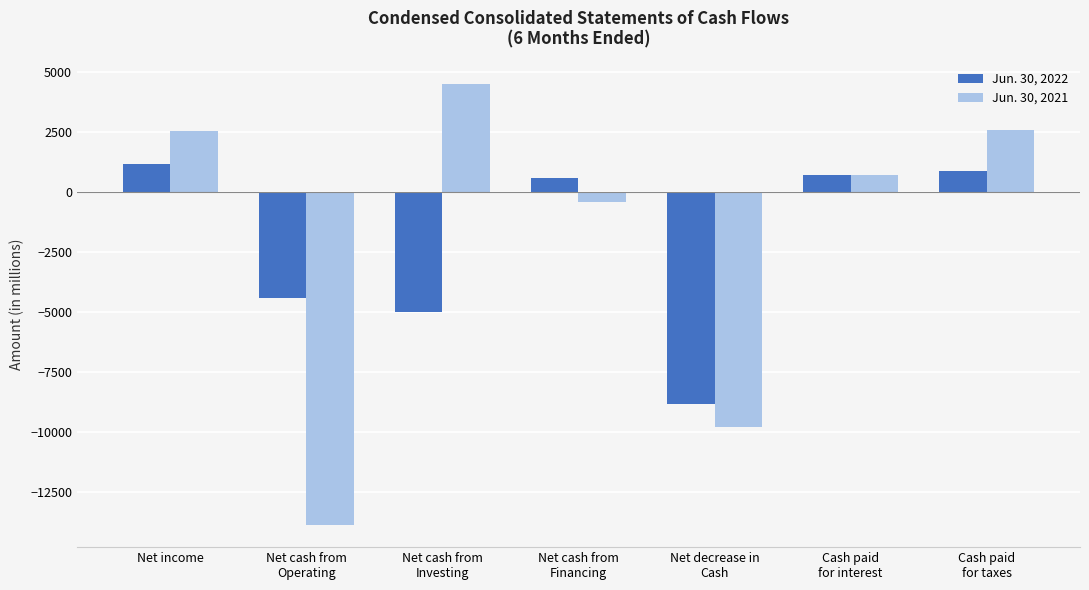

What is the difference between the highest and lowest values at Cash paid
for interest?

29